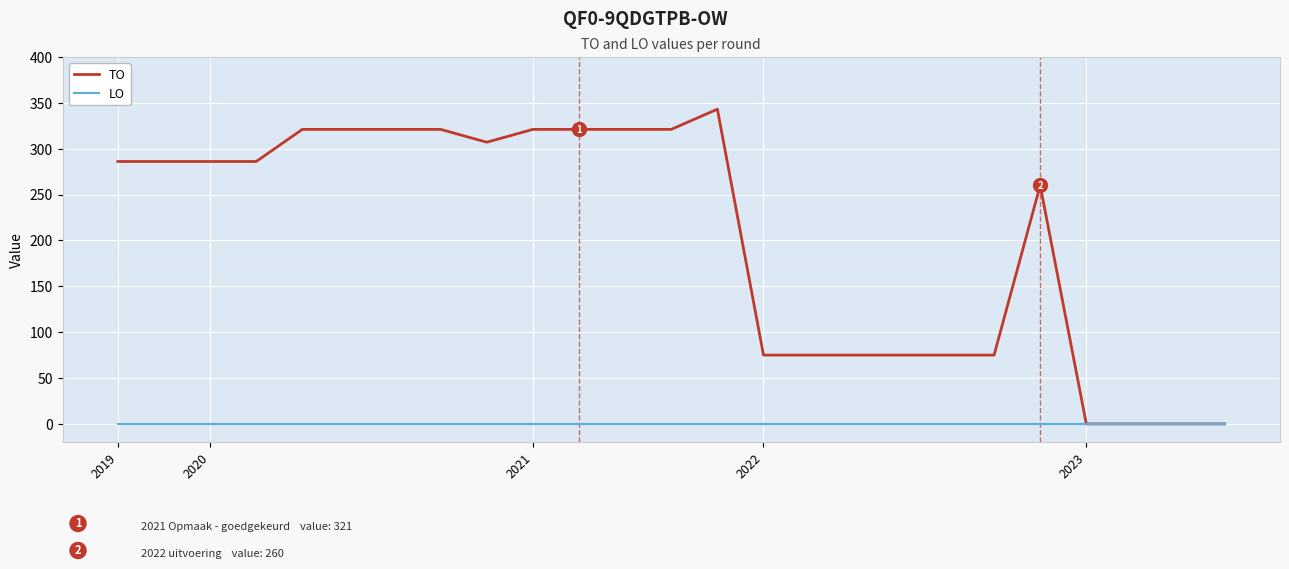

List the series in order of their overall mean, lowest first.

LO, TO